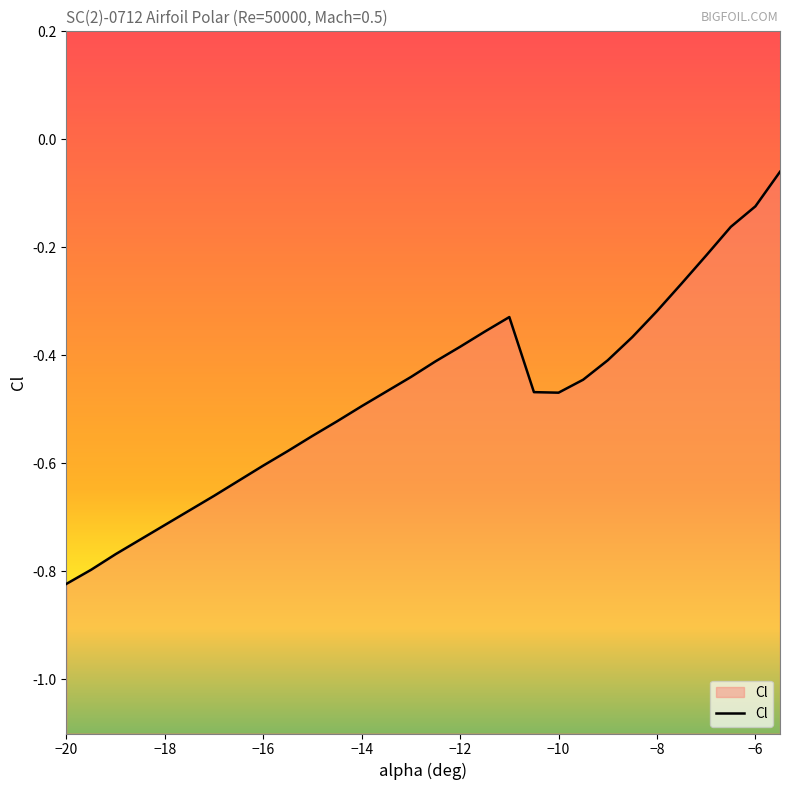

What is the smallest value displayed?

-0.8